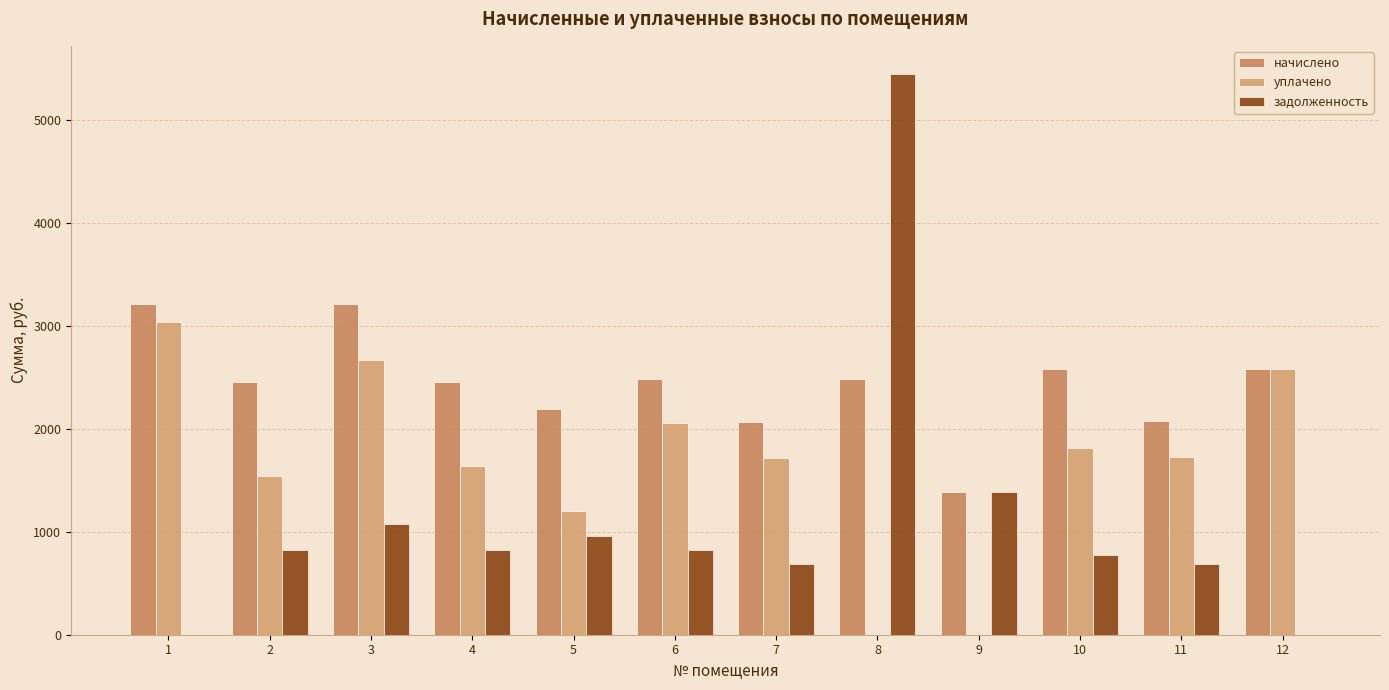

Is the value of начислено at 1 greater than the value of задолженность at 1?

Yes